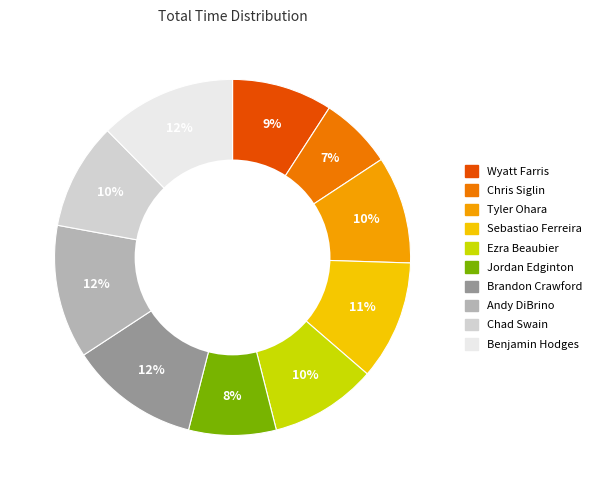

What percentage is the Chad Swain slice, to the nearest percent?

10%